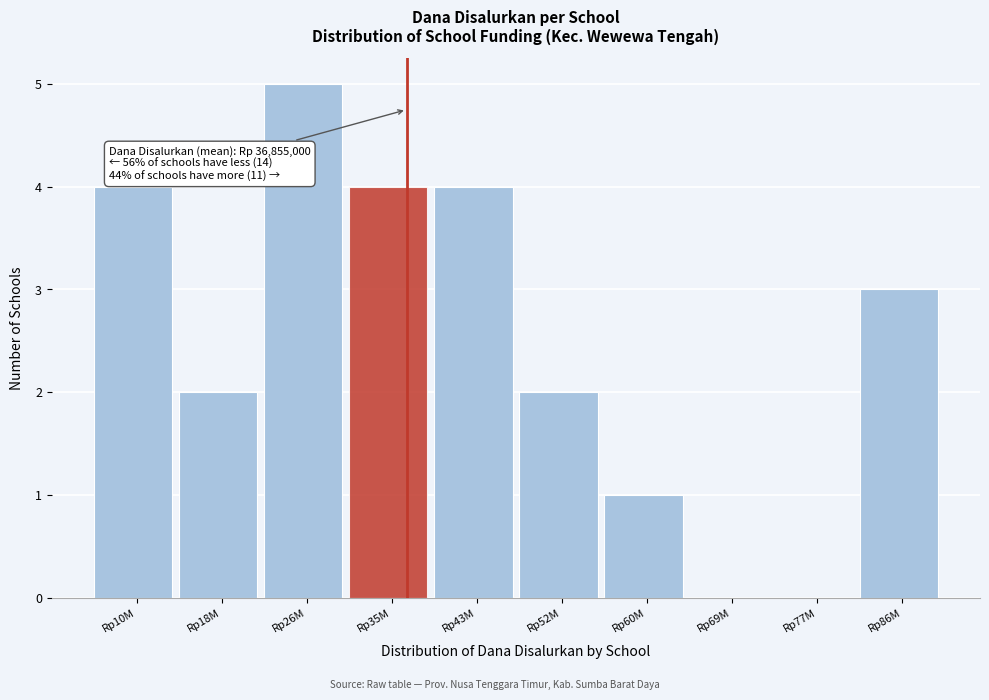

Reading left to right, list all the values displayed in this chart.

Rp10M=4	Rp18M=2	Rp26M=5	Rp35M=4	Rp43M=4	Rp52M=2	Rp60M=1	Rp69M=0	Rp77M=0	Rp86M=3